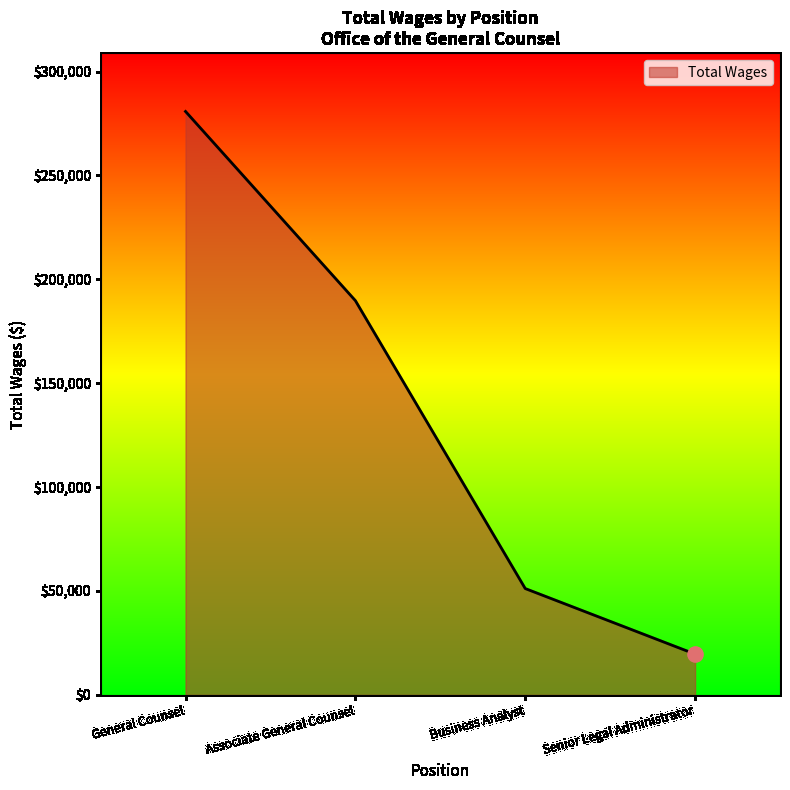

Which has a higher value, Associate General Counsel or General Counsel?

General Counsel